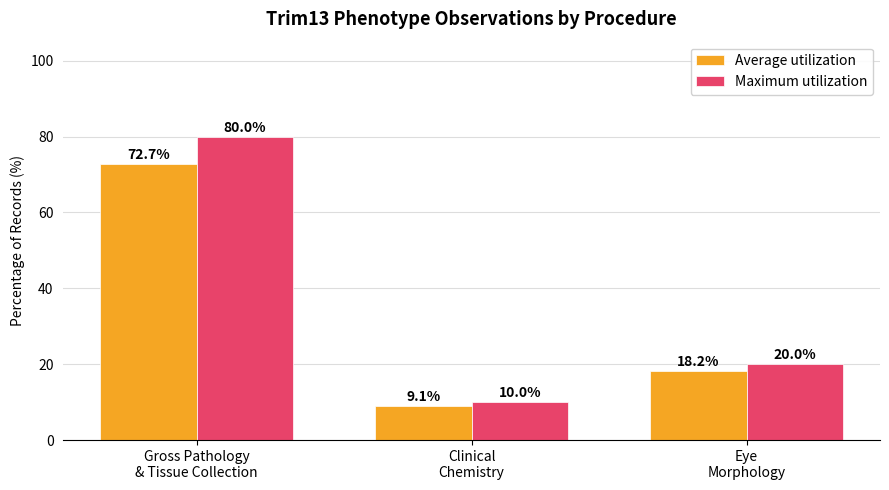

What is the difference between the maximum and minimum values in the Average utilization series?

63.6